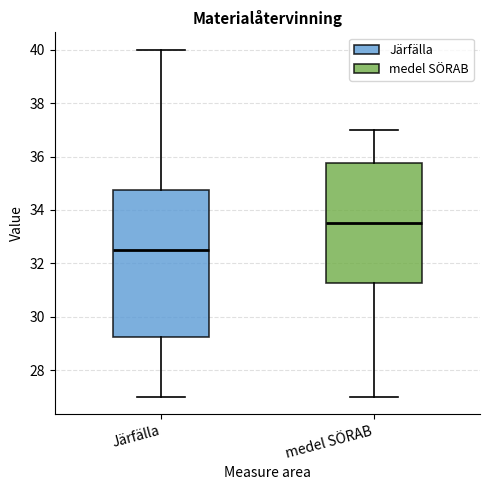

Comparing the boxes themselves (not the whiskers), which one is the tallest?

Järfälla